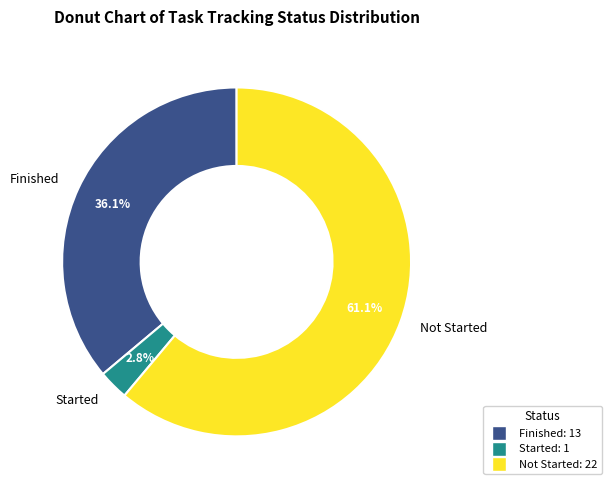

How much of the chart is everything except Not Started?

38.9%